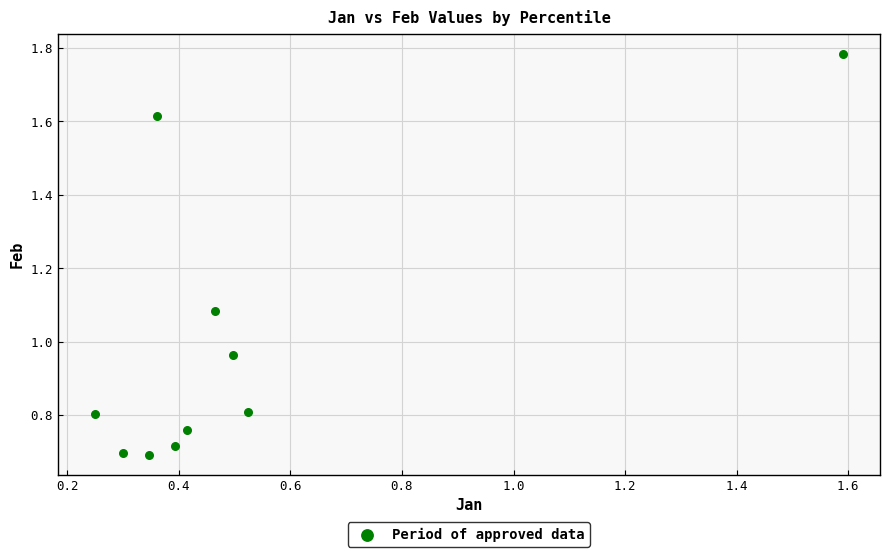

What is the average X value?

0.5